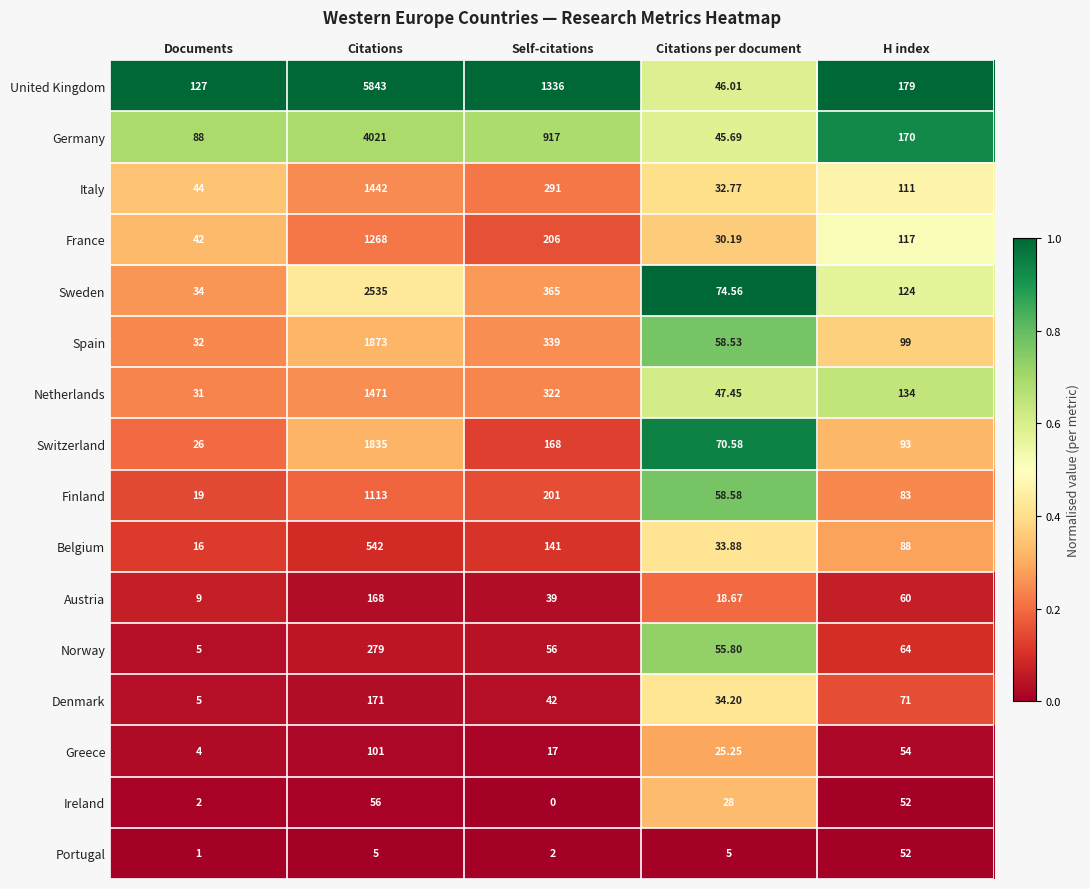

At which category is the sum across all series the highest?

Citations